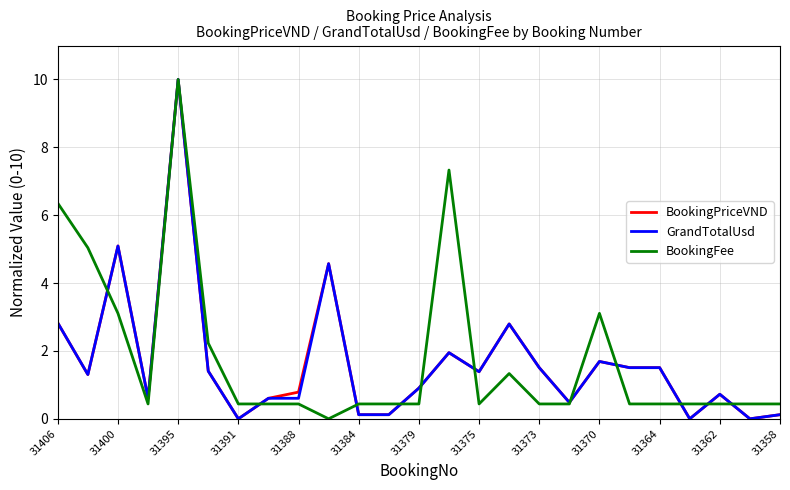

What is the highest value of the BookingPriceVND series?

10.0